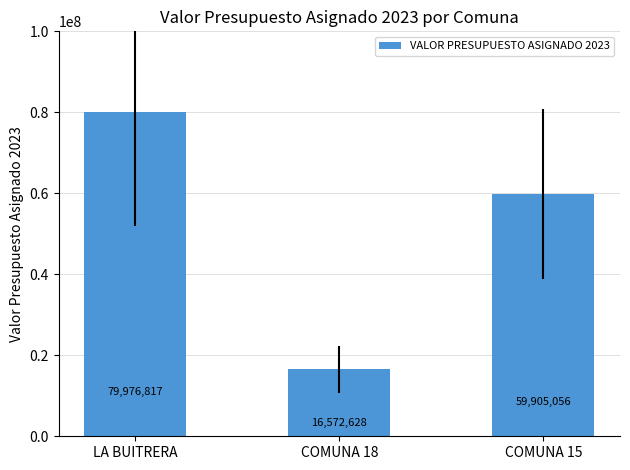

What is the greatest value displayed?

79976817